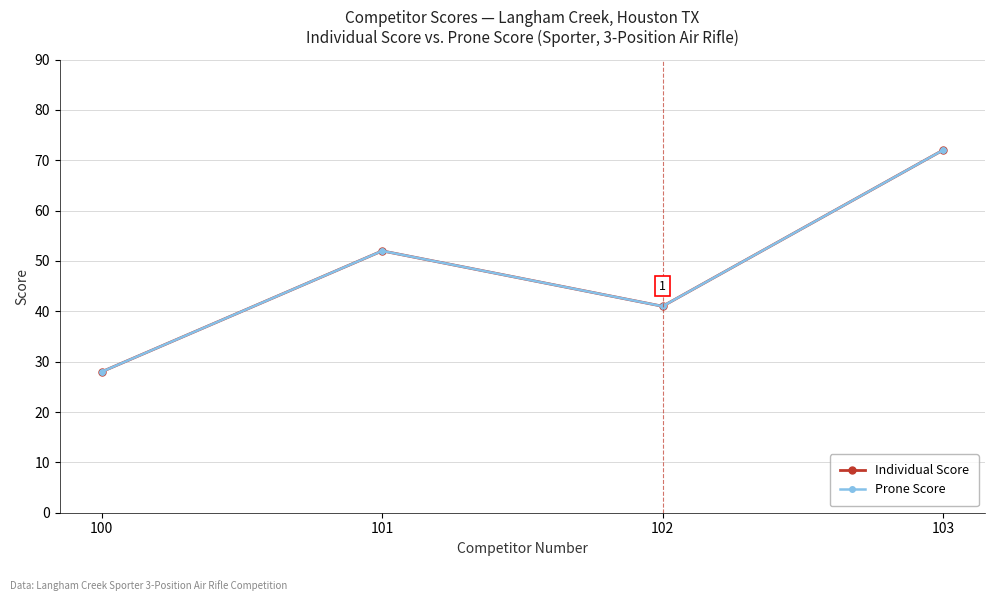

Between 103 and 101, which is larger?

103